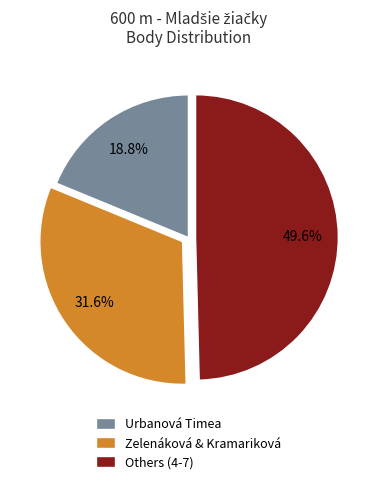

Combined, what portion of the pie is Urbanová Timea and Others (4-7)?

68.4%